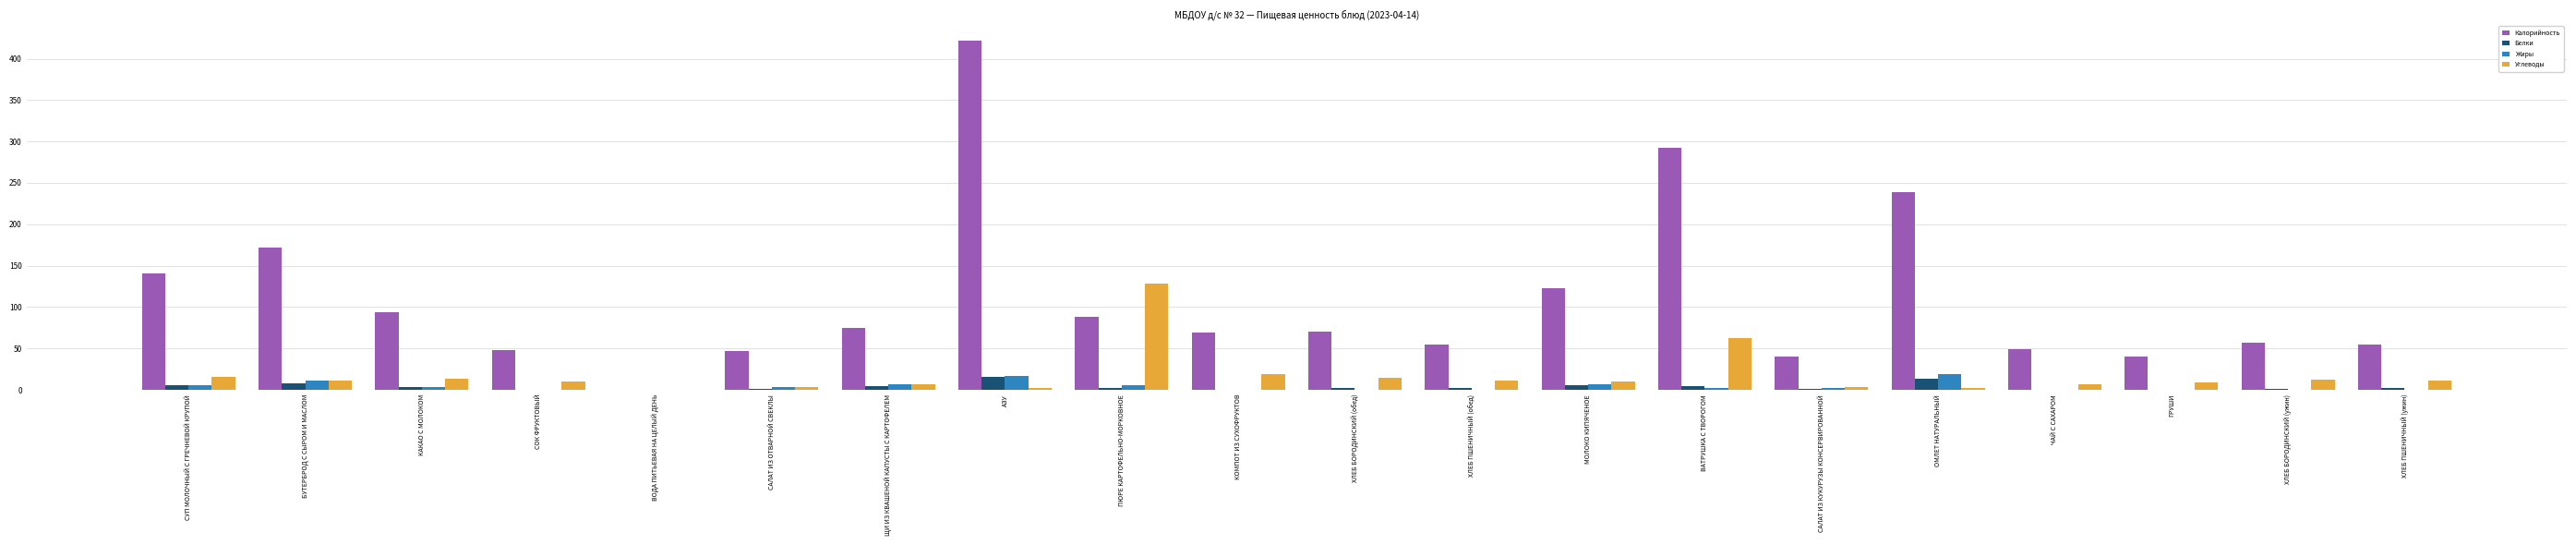

What is the maximum value shown in the chart?

422.2